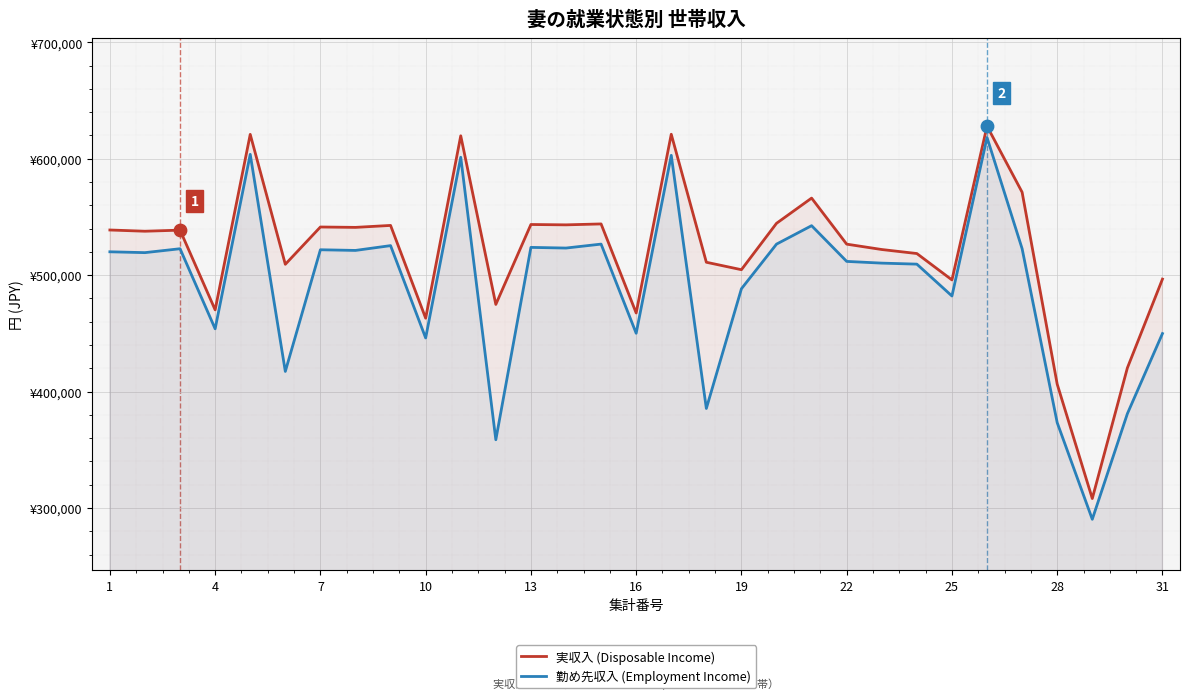

What are all the series names shown in the legend?

実収入 (Disposable Income), 勤め先収入 (Employment Income)